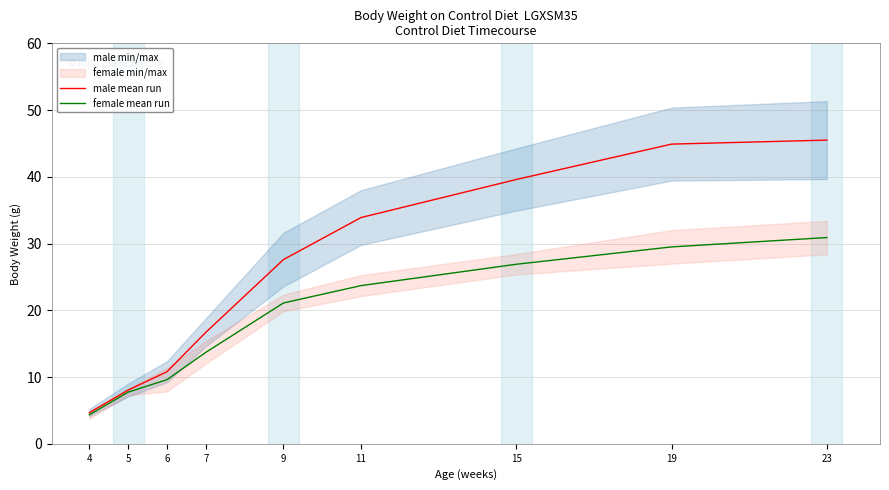

What is the value of the male mean run point at the 1st from the left?

4.7